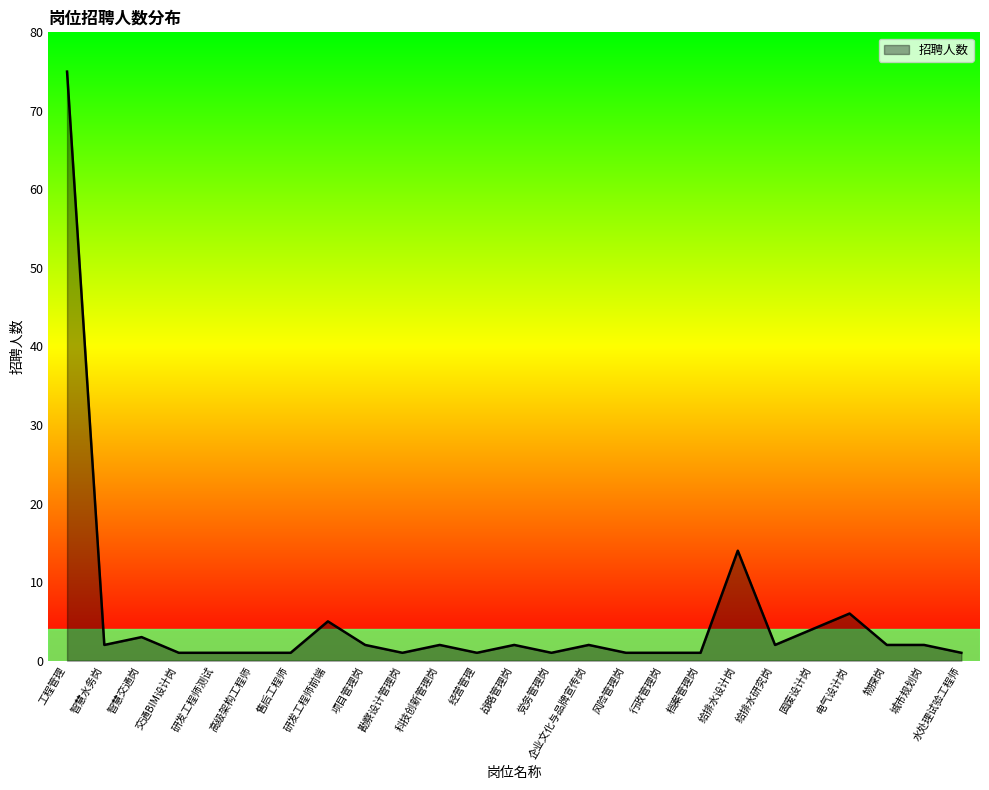

What is the change in value from 项目管理岗 to 档案管理岗?

-1